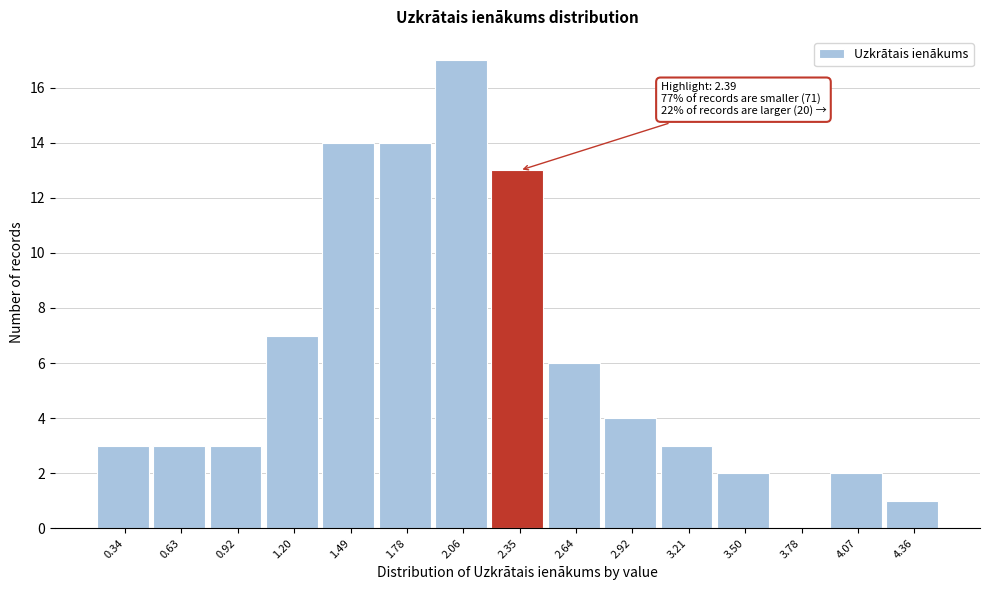

Which range on the x-axis has the tallest bar?

1.90 to 2.20